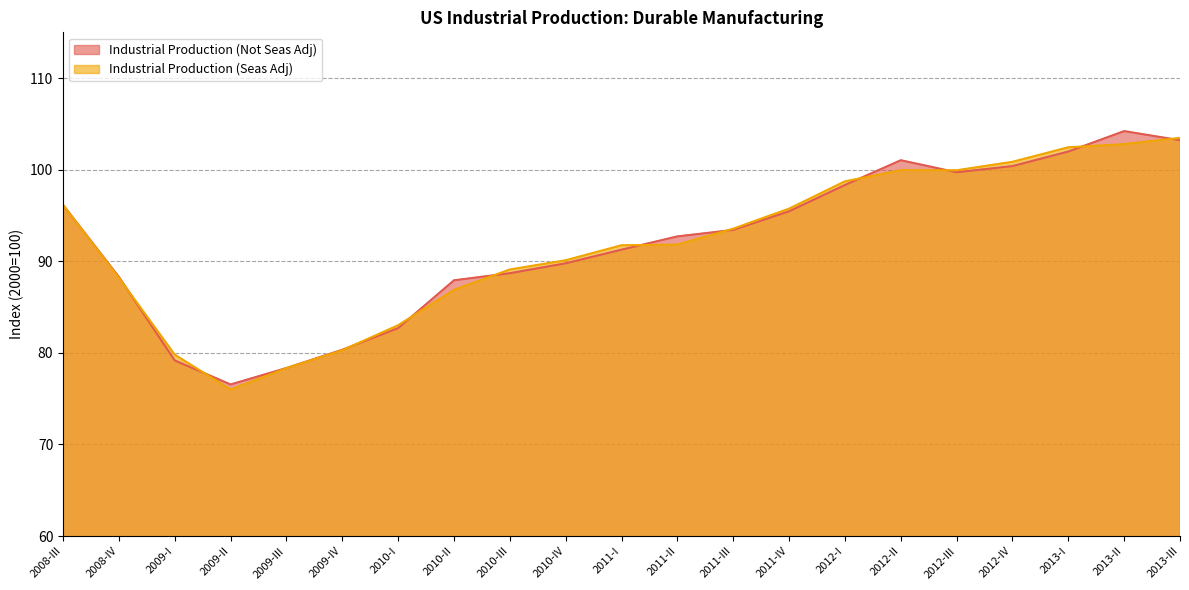

Where is Industrial Production (Seas Adj) nearest to the value 89?

2010-III